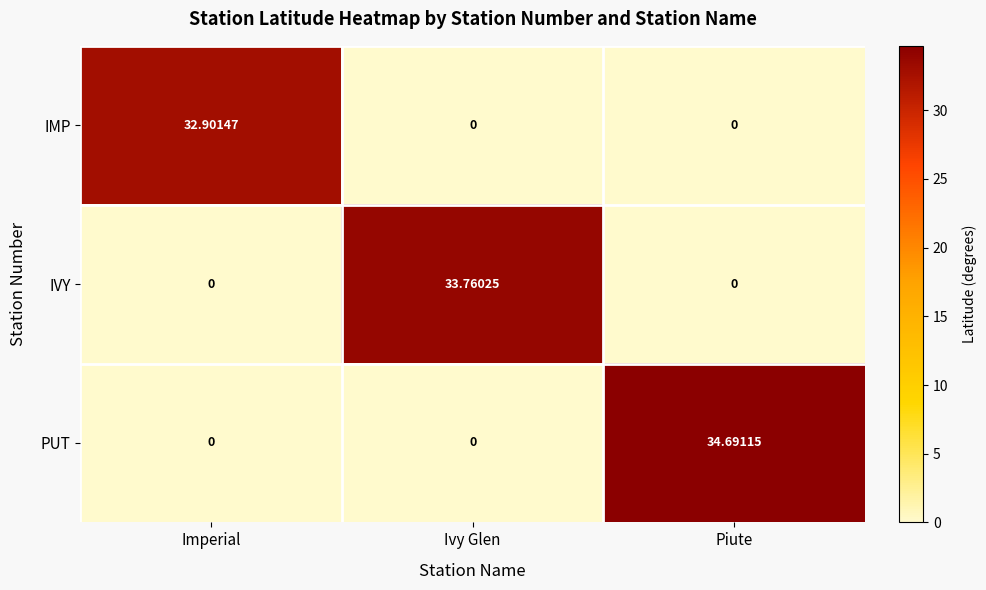

Rank the series by their maximum value, from lowest to highest.

IMP, IVY, PUT